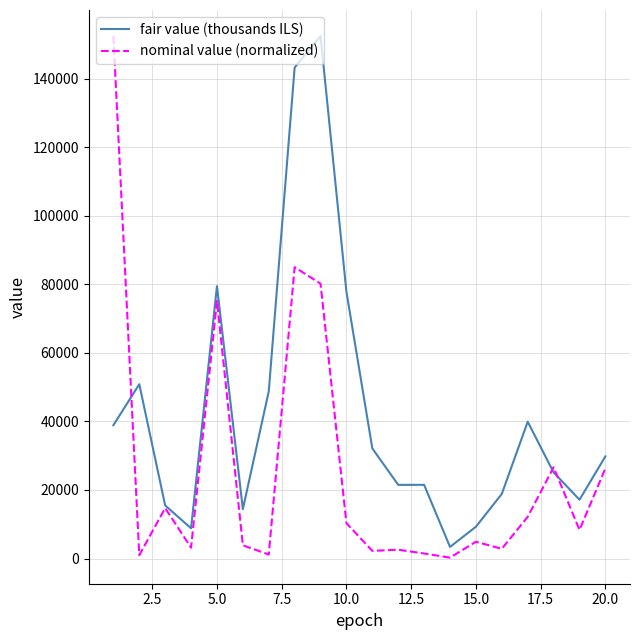

True or false: fair value (thousands ILS) has more than 0 interior local peaks.

True